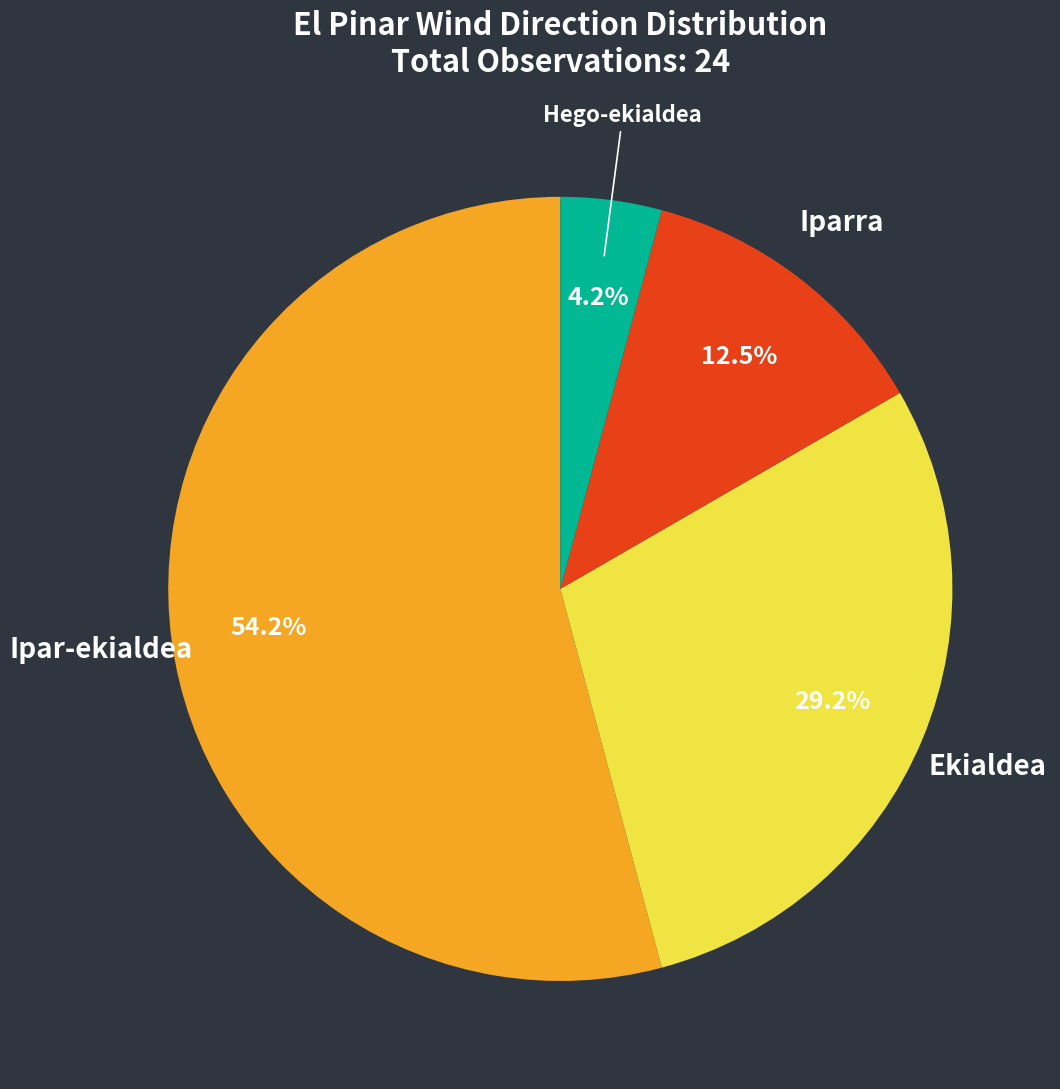

How many segments does this pie chart have?

4